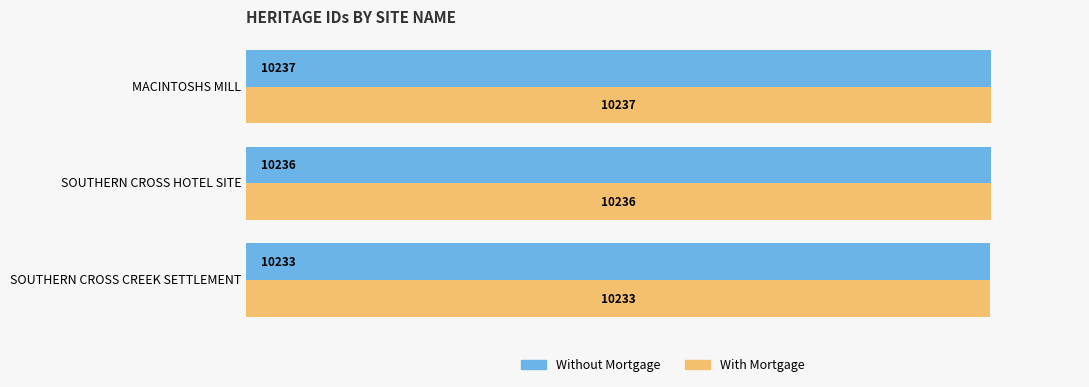

What is the total value across all series at MACINTOSHS MILL?

20474